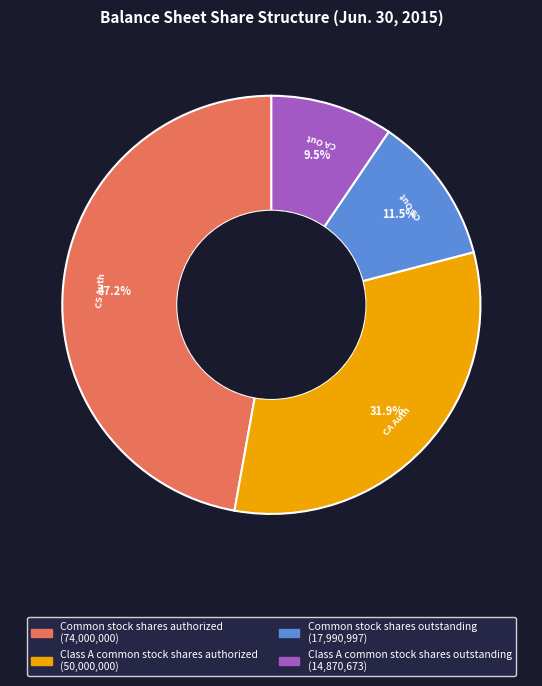

Does Common stock shares authorized account for over 50% of the chart?

No